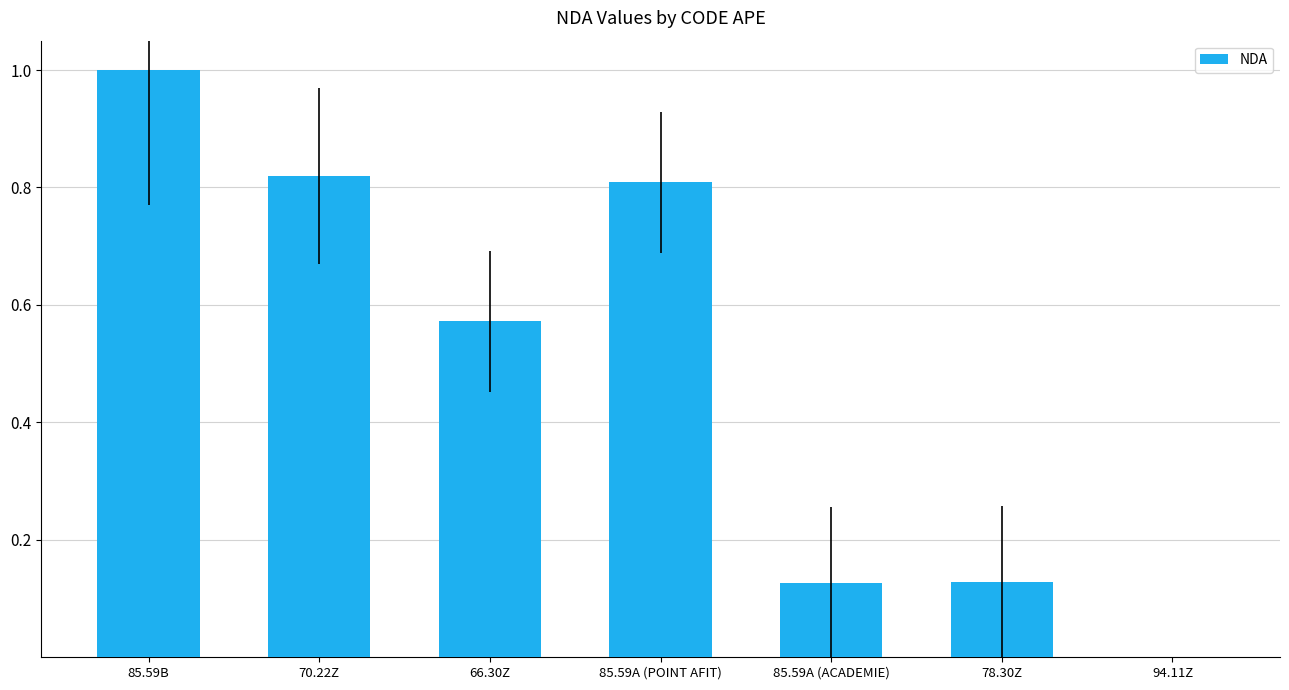

The chart shows a value of 0.2 at 85.59A (POINT AFIT). True or false?

False